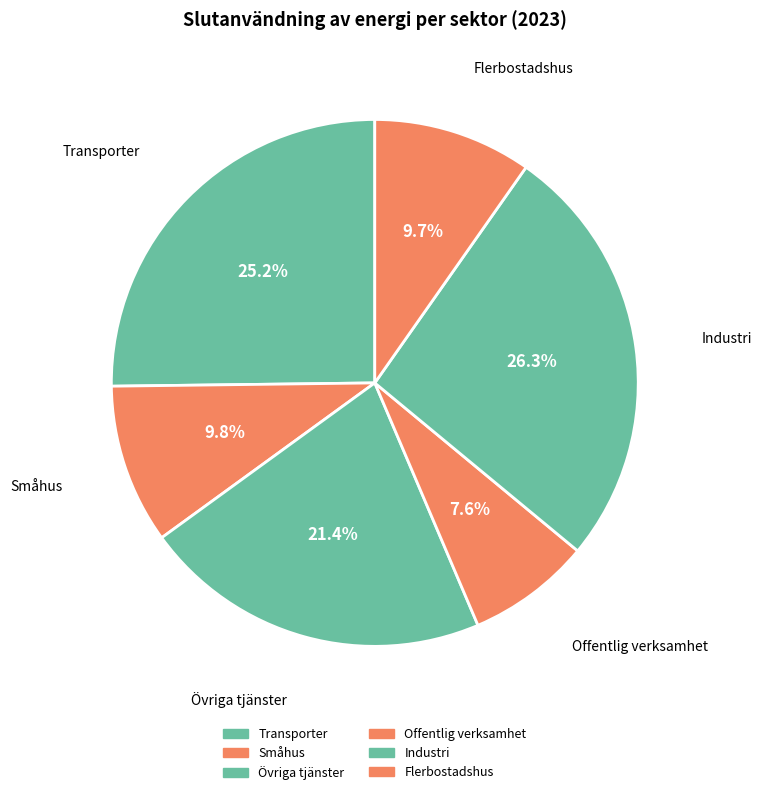

Which category has the biggest portion of the pie?

Industri